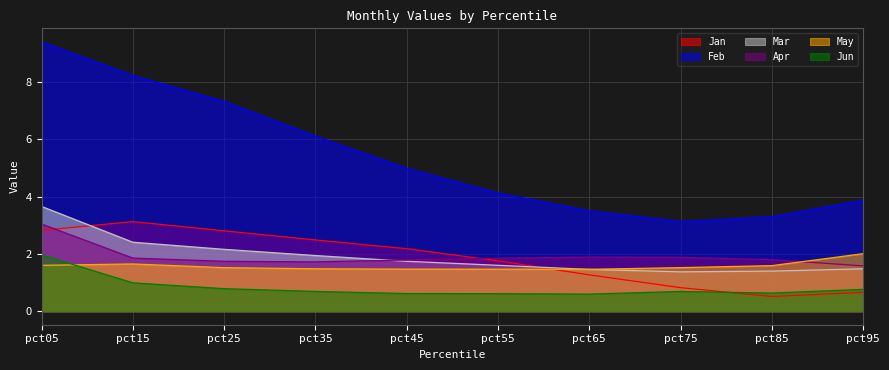

Is it true that Apr equals 1.7 at pct25?

True